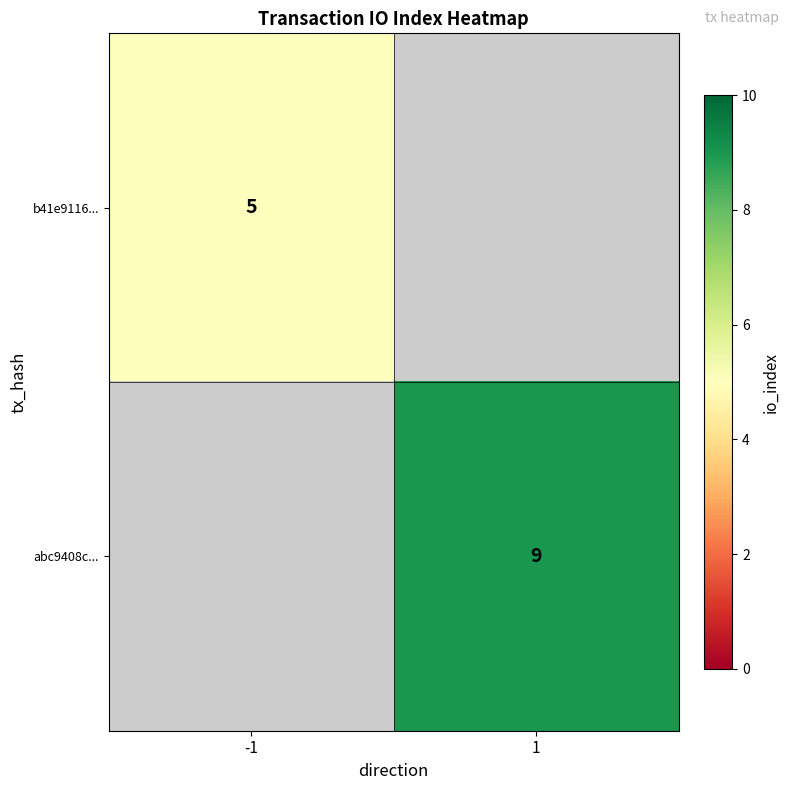

The value of b41e9116... at -1 is 5. True or false?

True